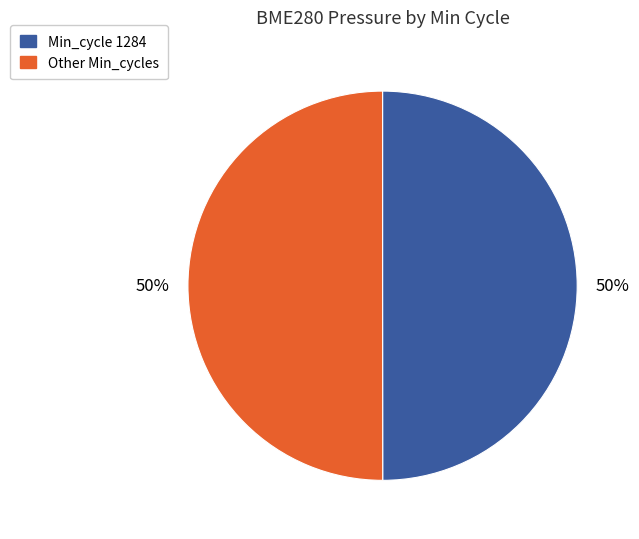

To the nearest percent, what is the average slice percentage?

50%